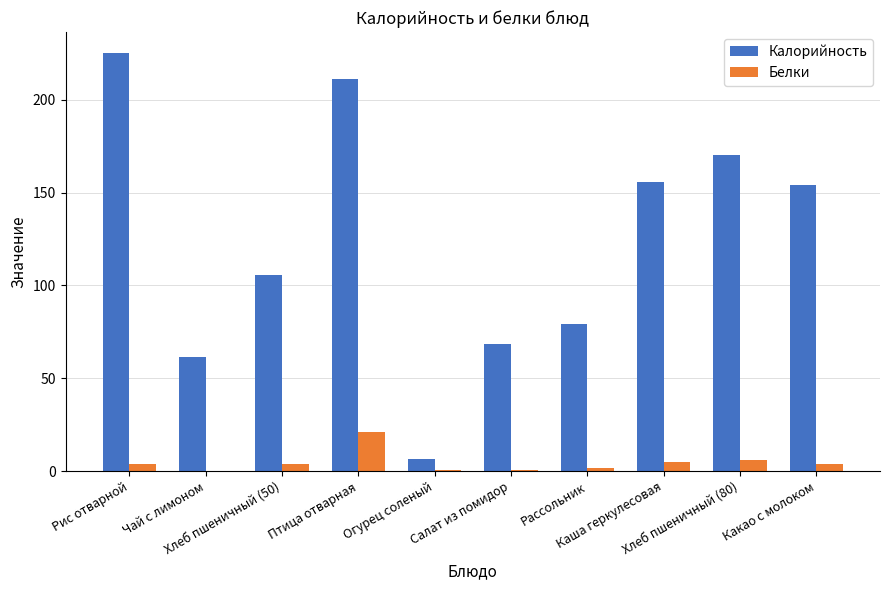

How many distinct data groups are displayed?

2